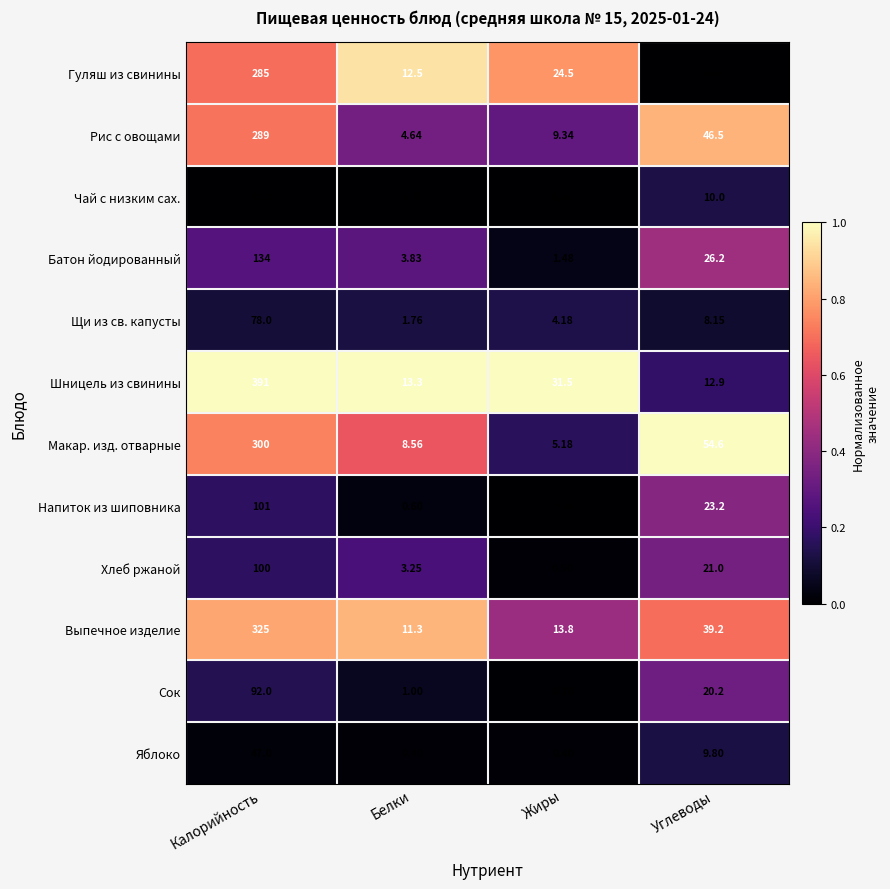

At which category is the sum across all series the highest?

Калорийность